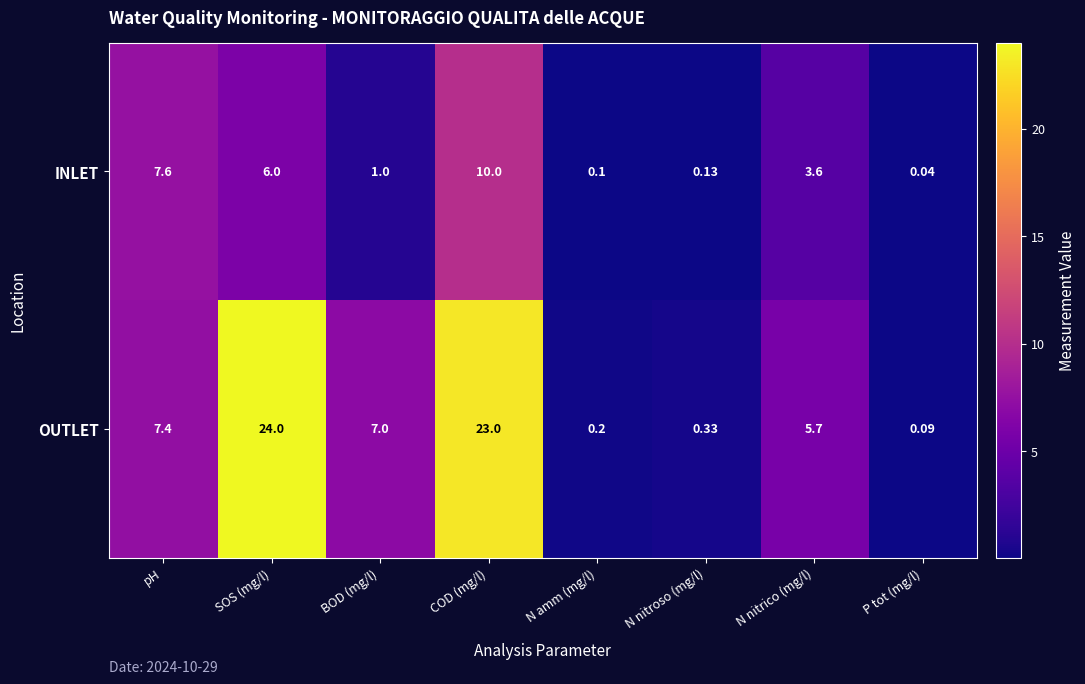

Which series has the widest spread of values?

OUTLET